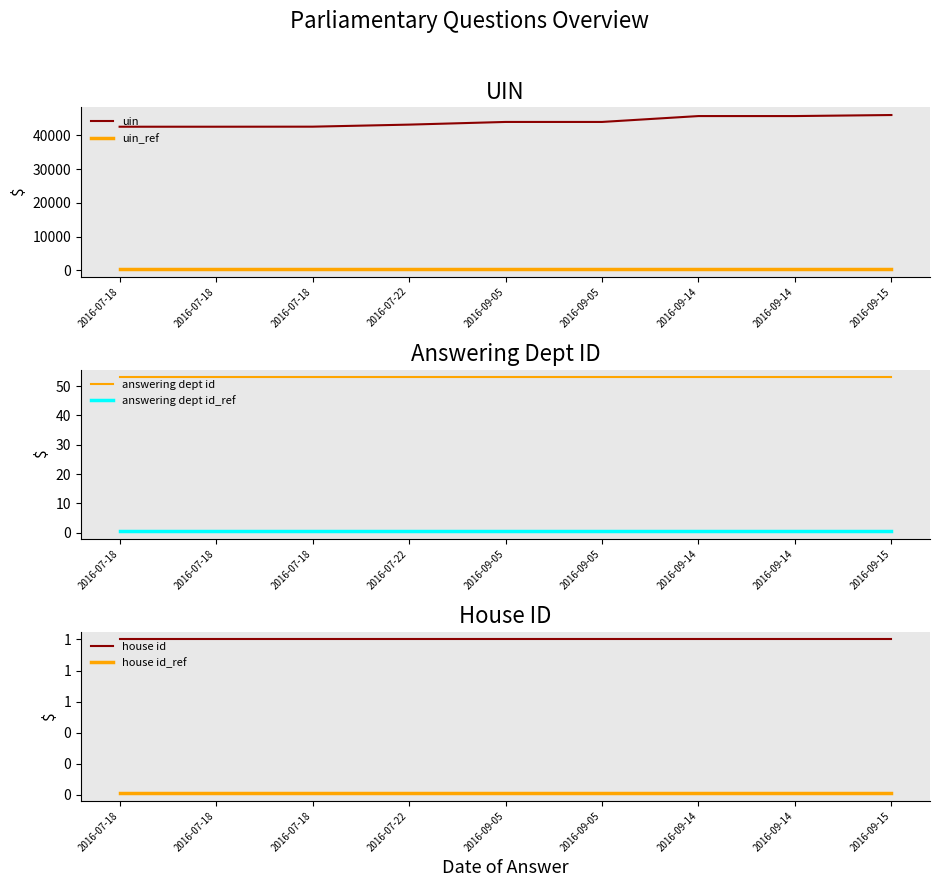

True or false: answering dept id_ref and house id_ref intersect in this chart.

False